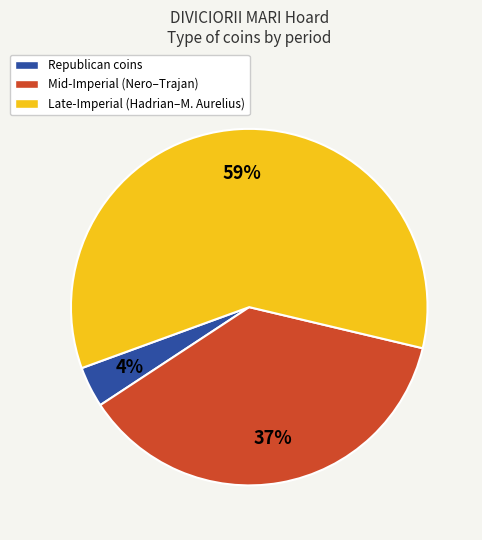

To the nearest percent, what is the average slice percentage?

33%